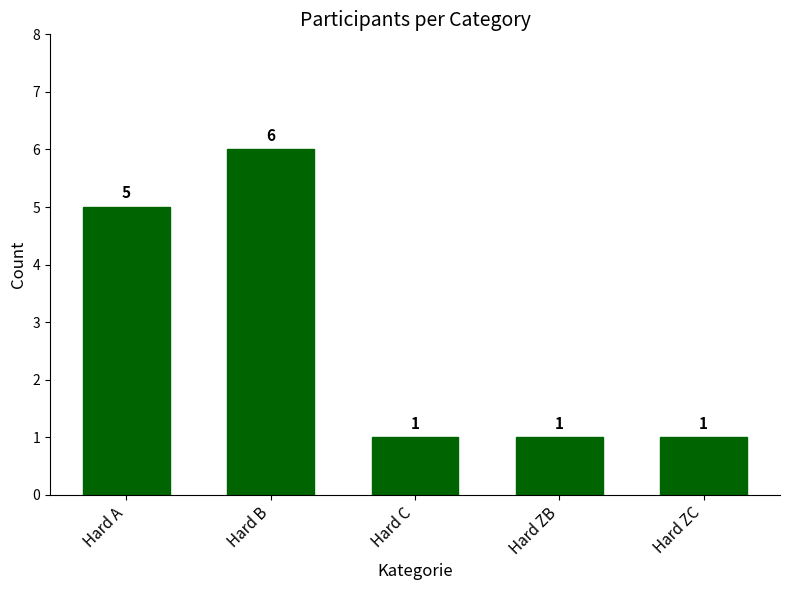

Which has a higher value, Hard ZC or Hard B?

Hard B